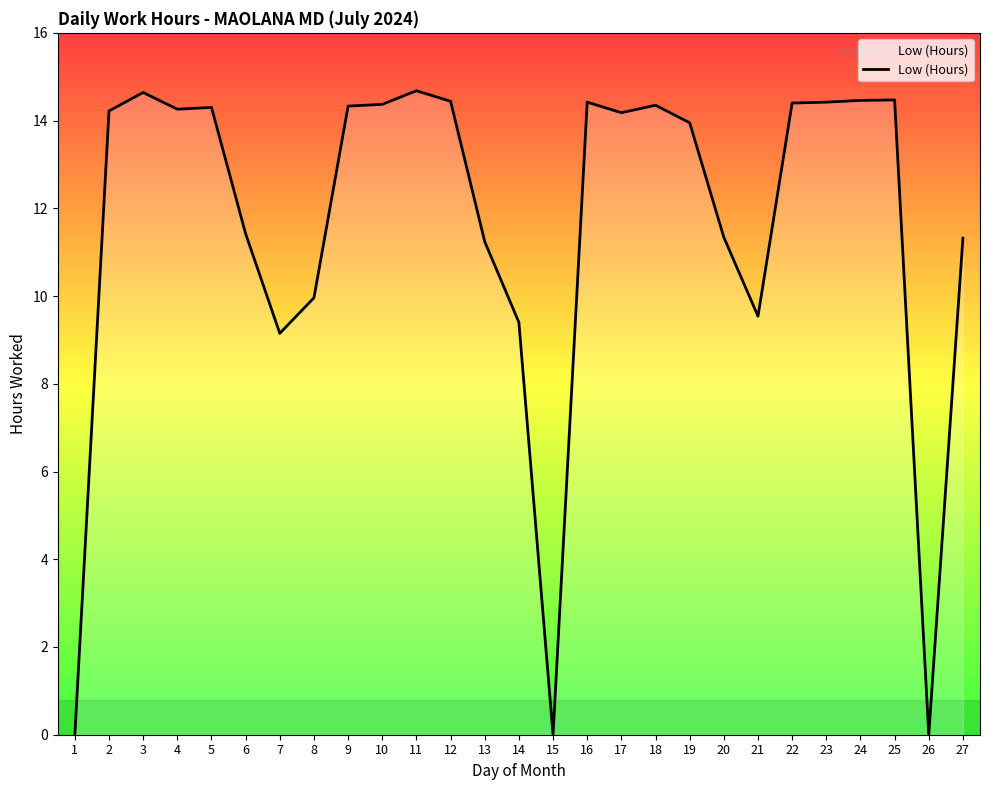

What is the greatest value displayed?

14.7